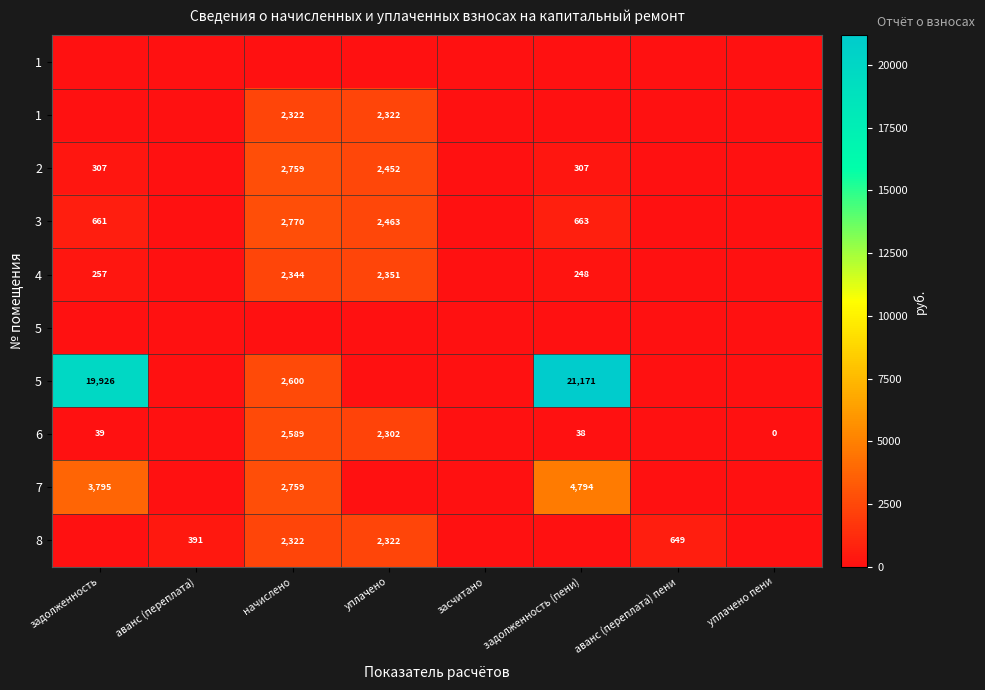

How many data points does each series have?

8